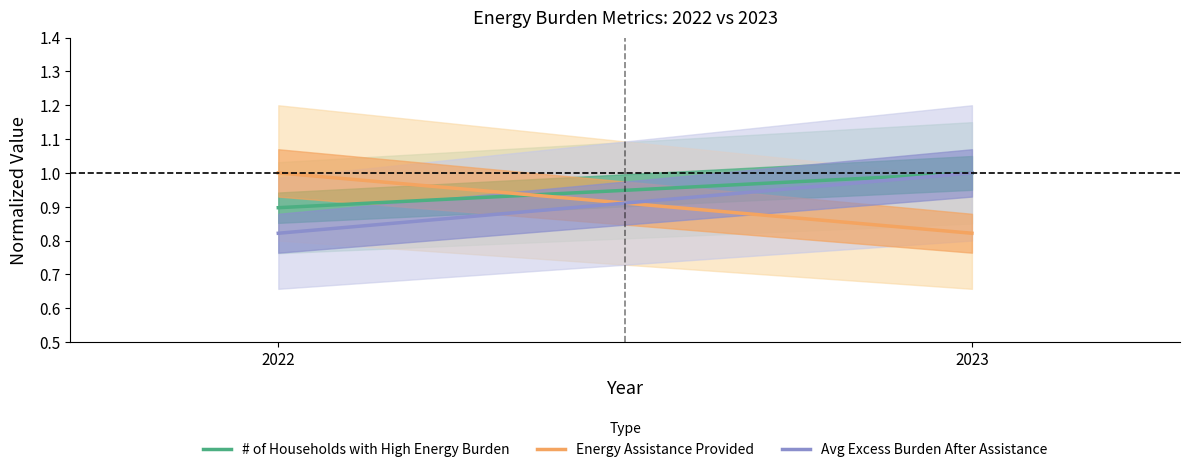

At which label does Avg Excess Burden After Assistance reach its minimum?

2022